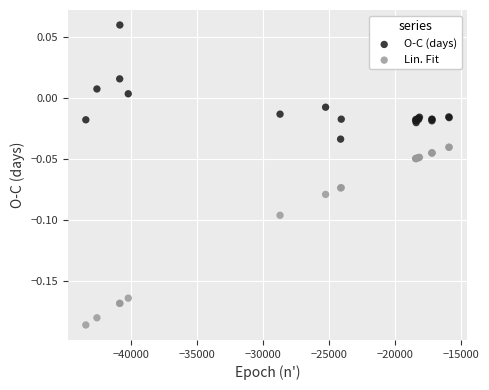

Which series contains the highest Y value?

O-C (days)